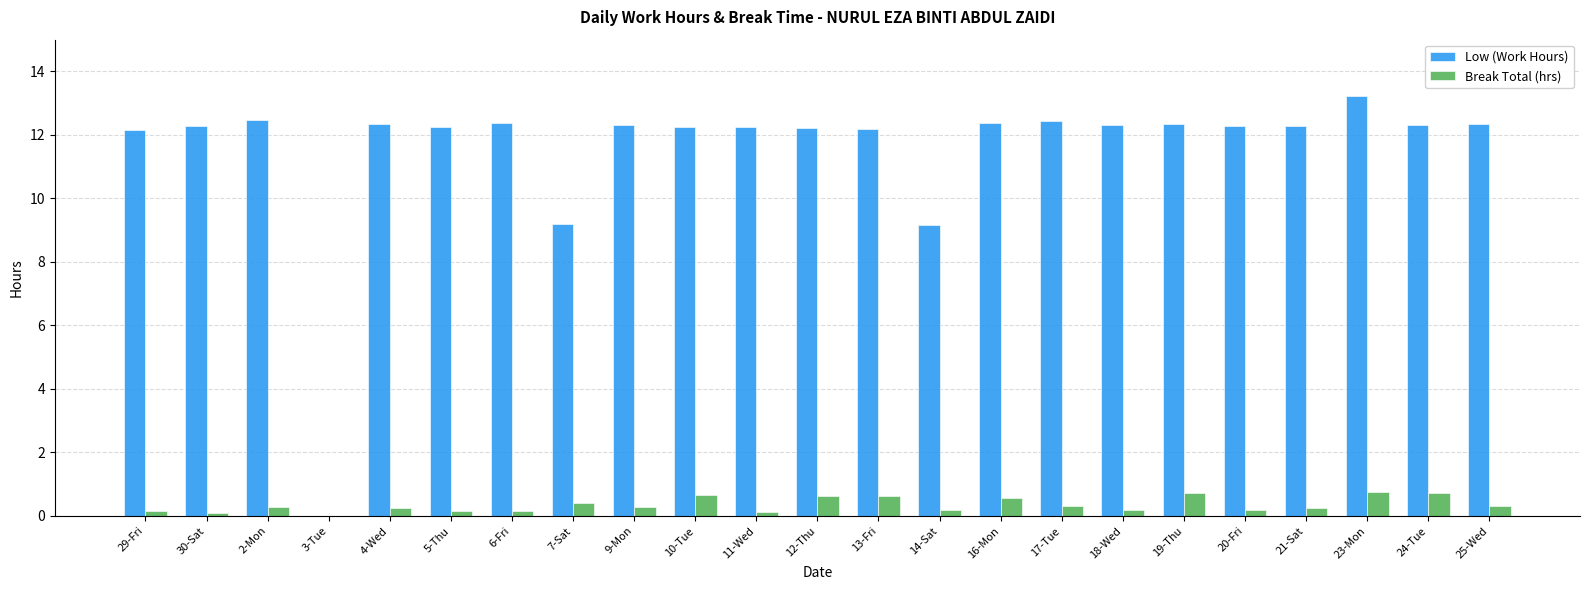

What value does the Break Total (hrs) series have at 19-Thu?

0.7